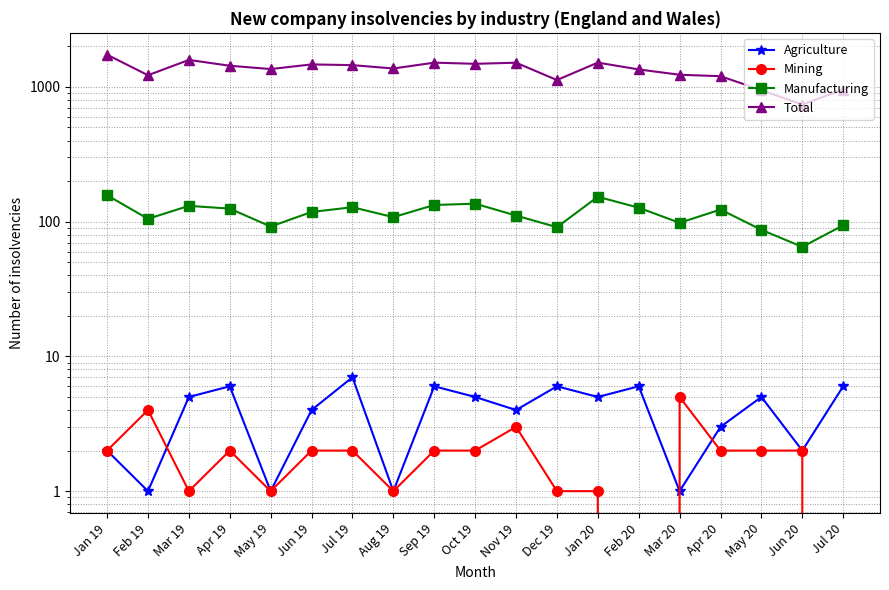

What is the sum of all Total values?

25196